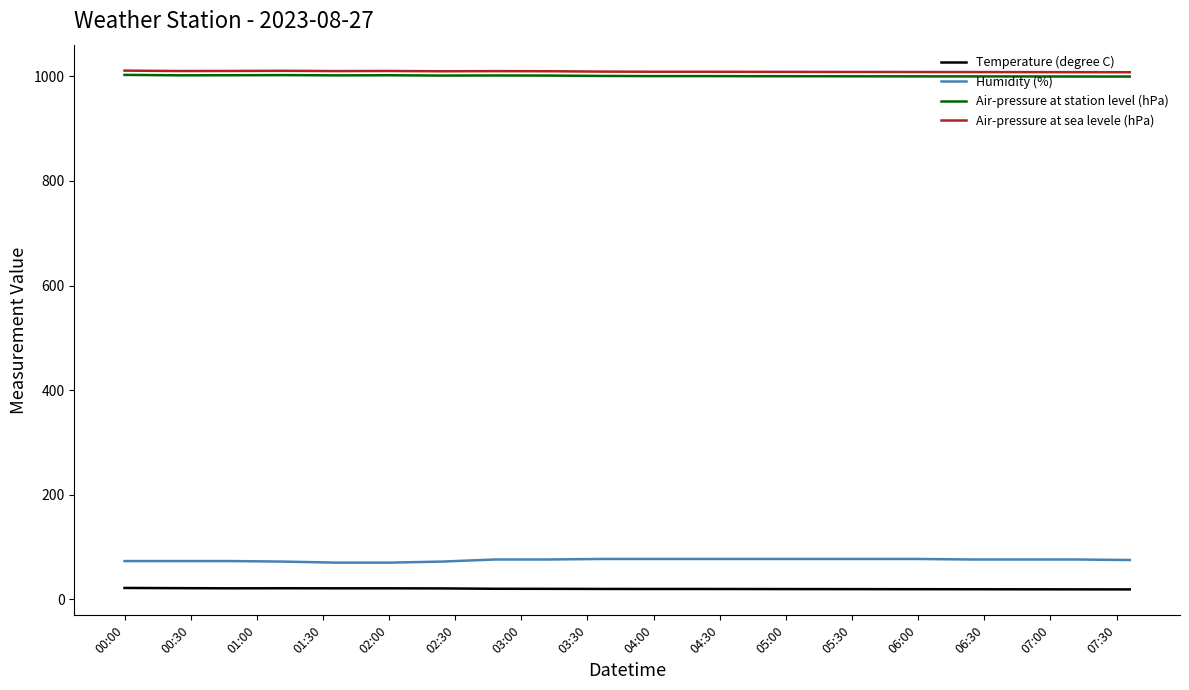

What is the lowest value of the Air-pressure at station level (hPa) series?

999.7